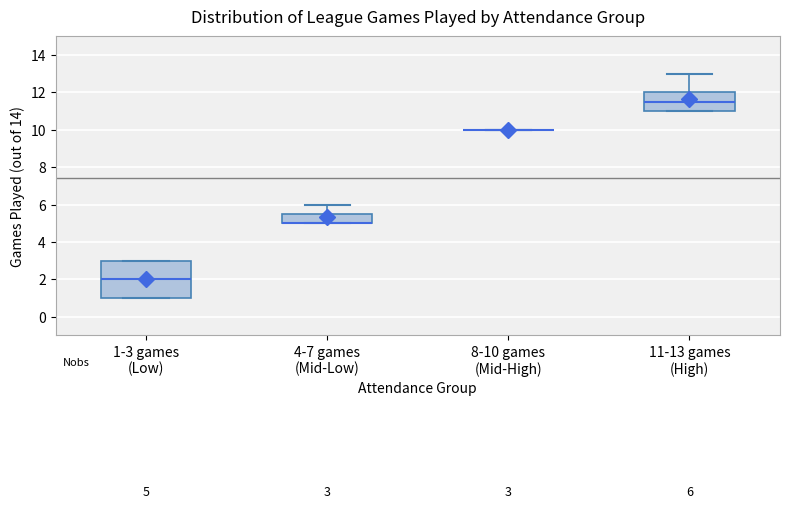

Which box is the tallest, from its lower edge to its upper edge?

1-3 games (Low)